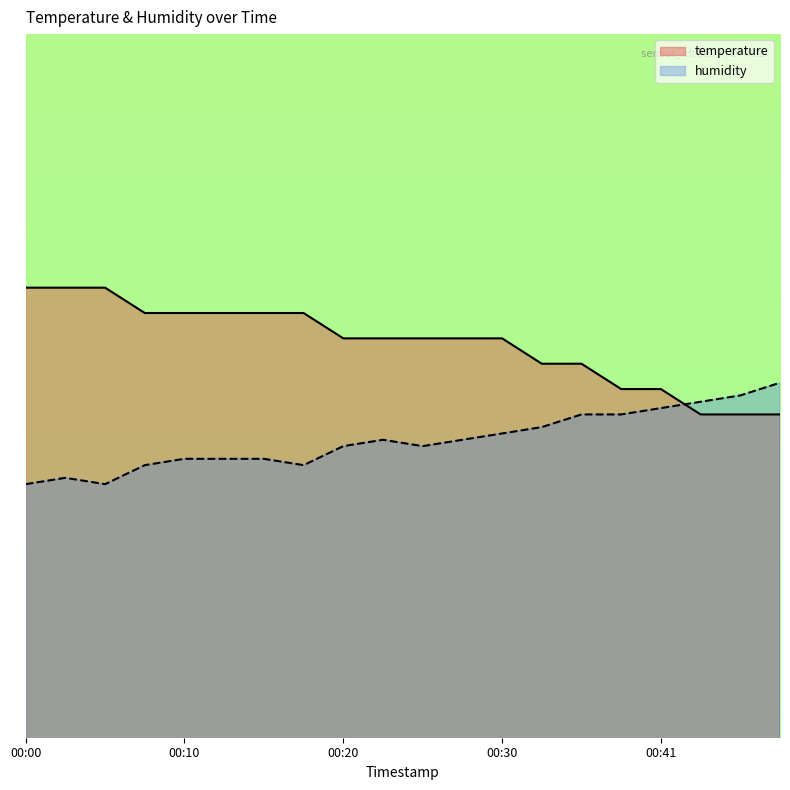

In humidity, how many points are higher than both neighbors (excluding endpoints)?

2